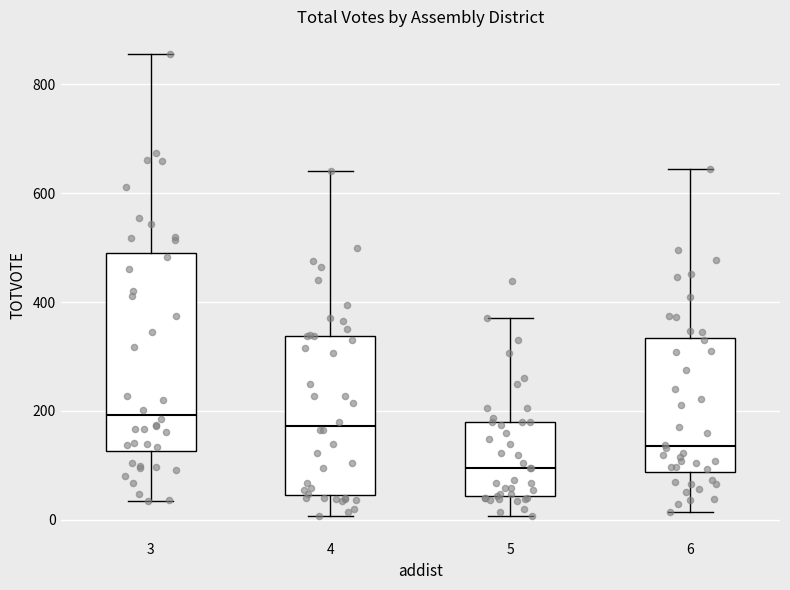

Reading left to right, transcribe this box plot: for each box, give where its median line is, the range the box spans, and where its two whiskers end, as read against the y-axis. The values are not printed on the chart, so give them approximately, as read against the axis.

3: median 200, box 120 to 500, whiskers 40 to 860
4: median 180, box 40 to 340, whiskers 0 to 640
5: median 100, box 40 to 180, whiskers 0 to 380
6: median 140, box 80 to 340, whiskers 20 to 640